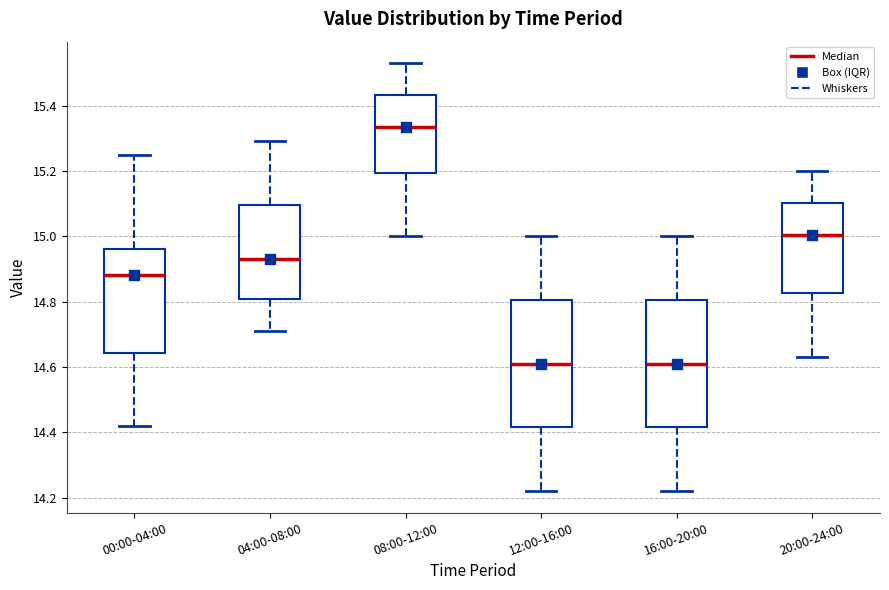

Reading left to right, transcribe this box plot: for each box, give where its median line is, the range the box spans, and where its two whiskers end, as read against the y-axis. The values are not printed on the chart, so give them approximately, as read against the axis.

00:00-04:00: median 14.88, box 14.64 to 14.96, whiskers 14.42 to 15.26
04:00-08:00: median 14.94, box 14.80 to 15.10, whiskers 14.72 to 15.30
08:00-12:00: median 15.34, box 15.20 to 15.44, whiskers 15.00 to 15.54
12:00-16:00: median 14.62, box 14.42 to 14.80, whiskers 14.22 to 15.00
16:00-20:00: median 14.62, box 14.42 to 14.80, whiskers 14.22 to 15.00
20:00-24:00: median 15.00, box 14.82 to 15.10, whiskers 14.64 to 15.20